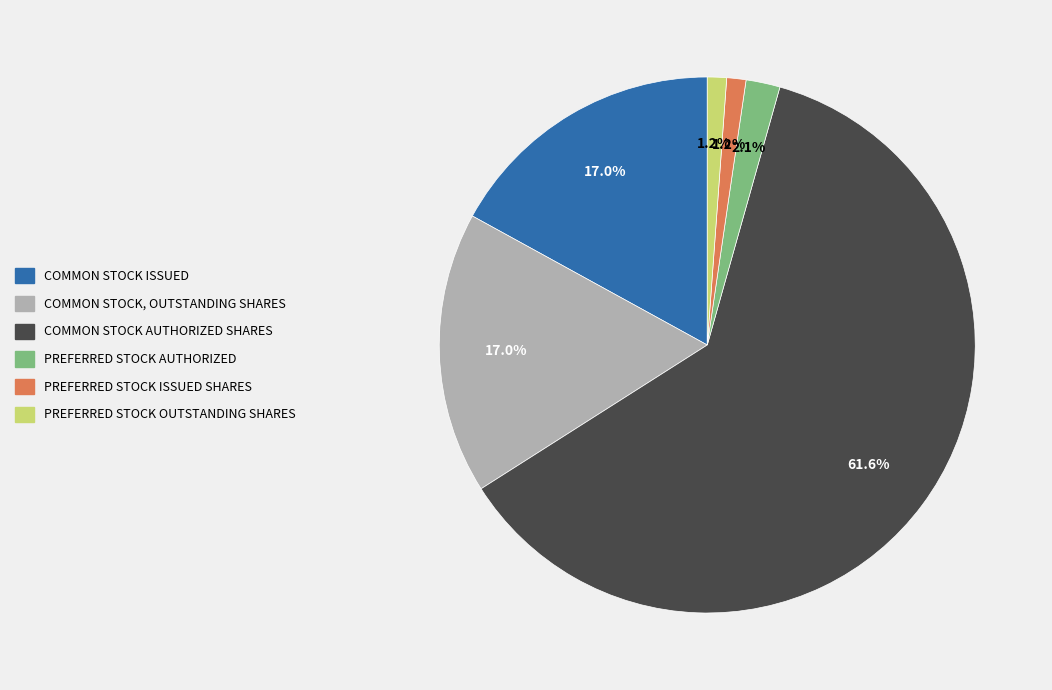

How many slices are in this pie chart?

6